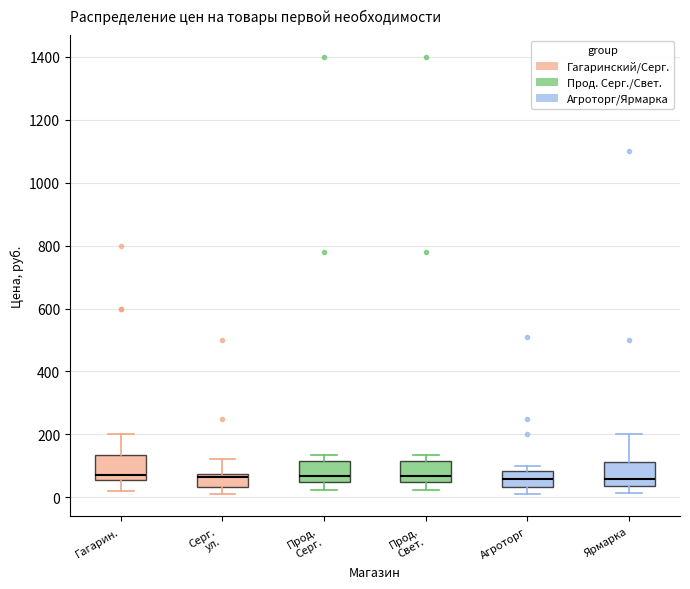

Where is the lower edge of the box for Агроторг on the y-axis? The values are not printed on the chart, so give them approximately, as read against the axis.

40